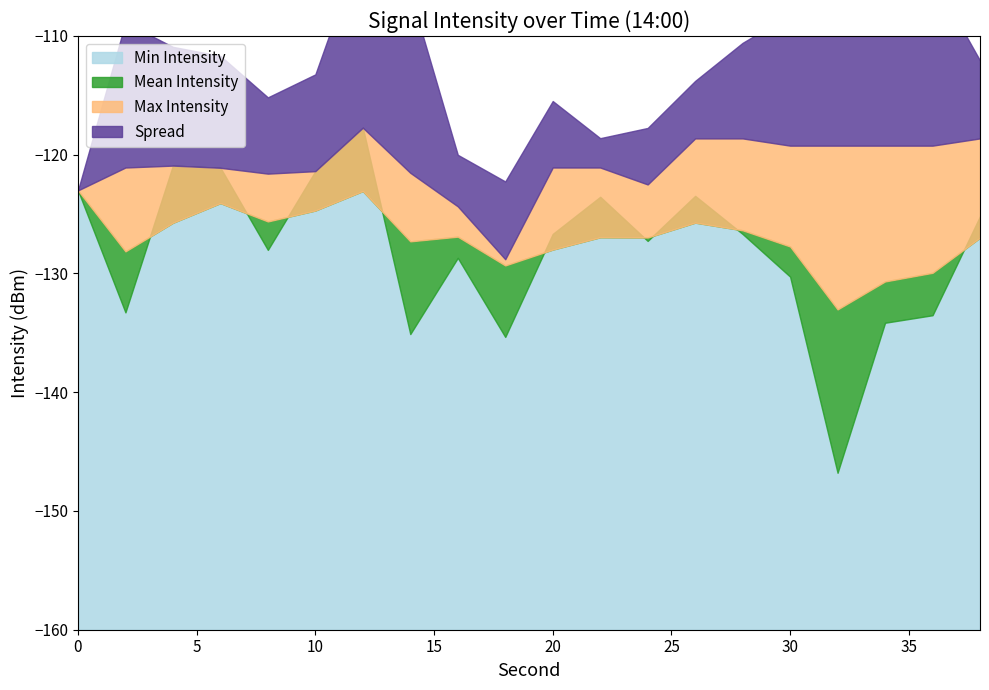

Where does the Max Intensity series first go above -121?

4